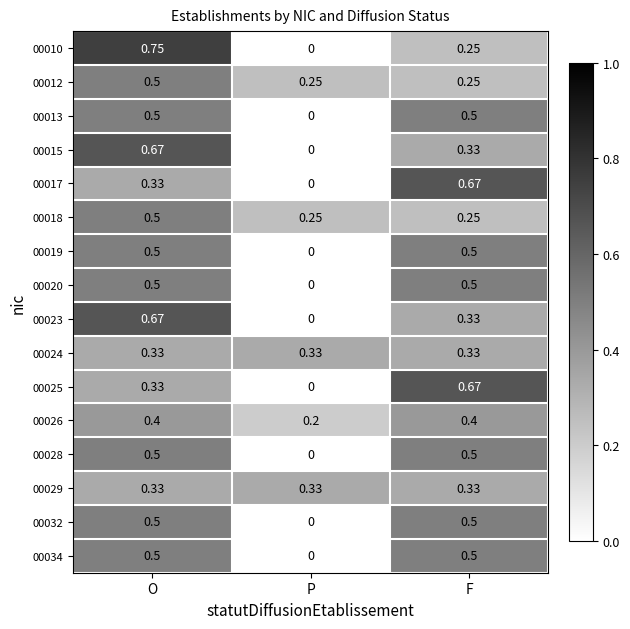

Is the value of 00026 at F greater than the value of 00025 at P?

Yes